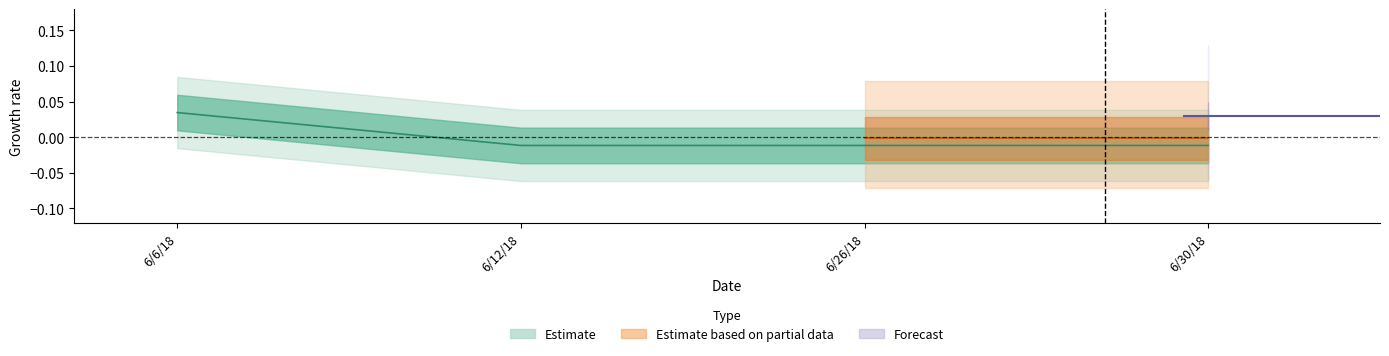

How many positive values are there?

1